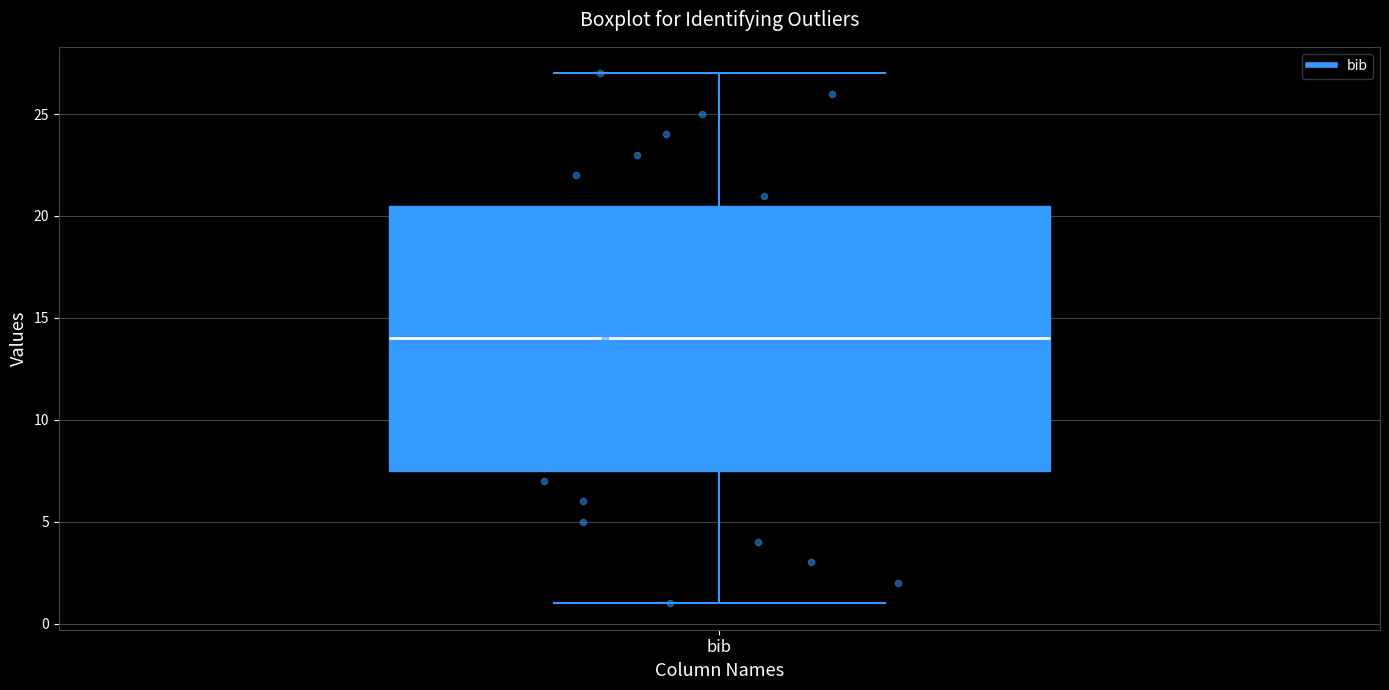

Transcribe this box plot: give where the median line is, the range the box spans, and where the two whiskers end, as read against the y-axis. The values are not printed on the chart, so give them approximately, as read against the axis.

median 14.0, box 7.5 to 20.5, whiskers 1.0 to 27.0